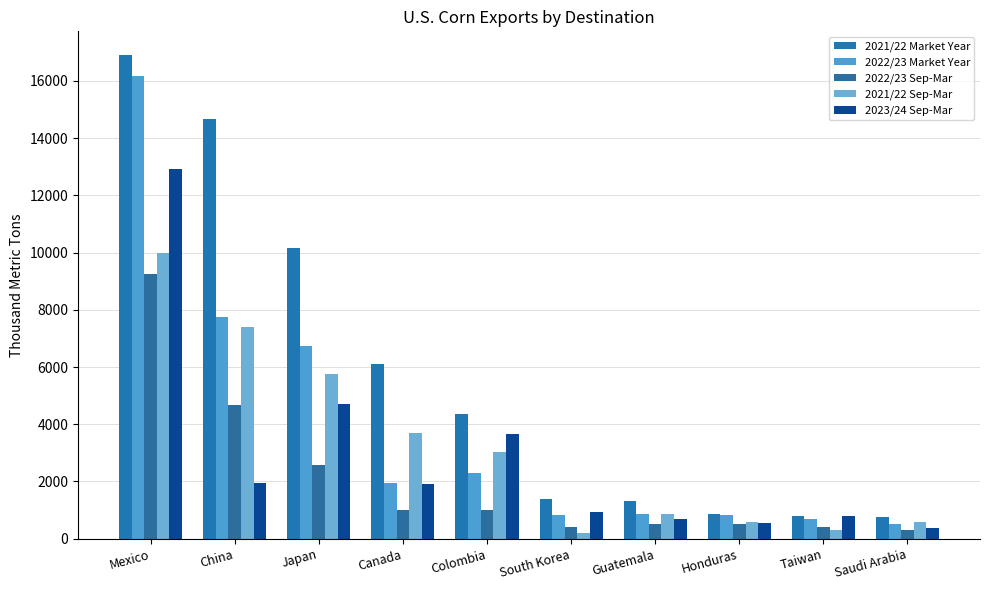

Does the chart contain stacked bars?

No